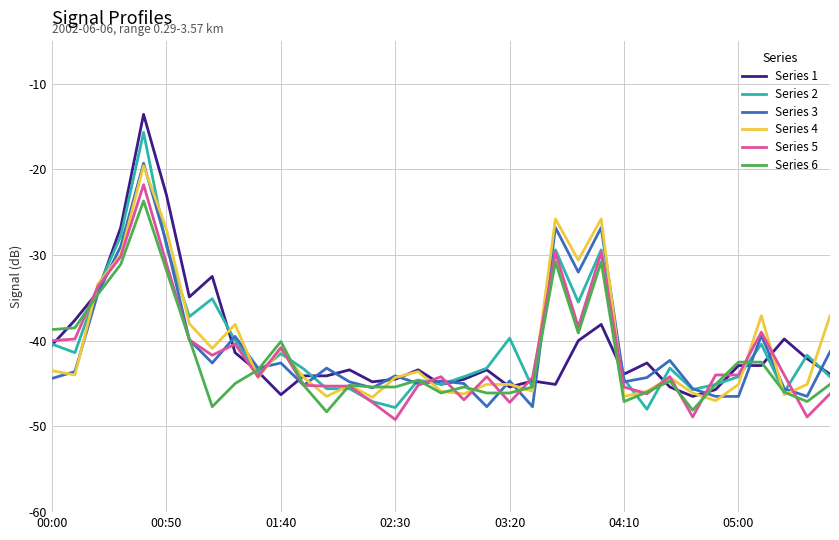

Which series has the widest spread of values?

Series 1